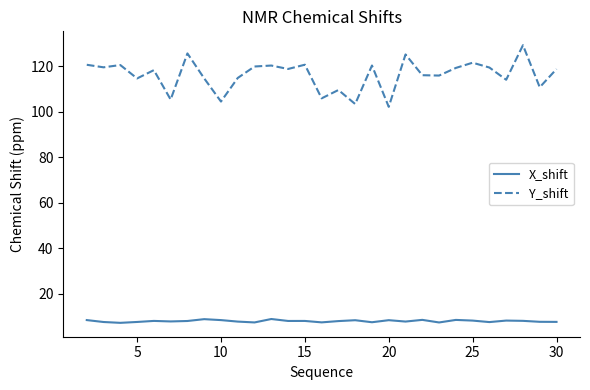

What is the difference between the maximum and minimum values in the Y_shift series?

27.1